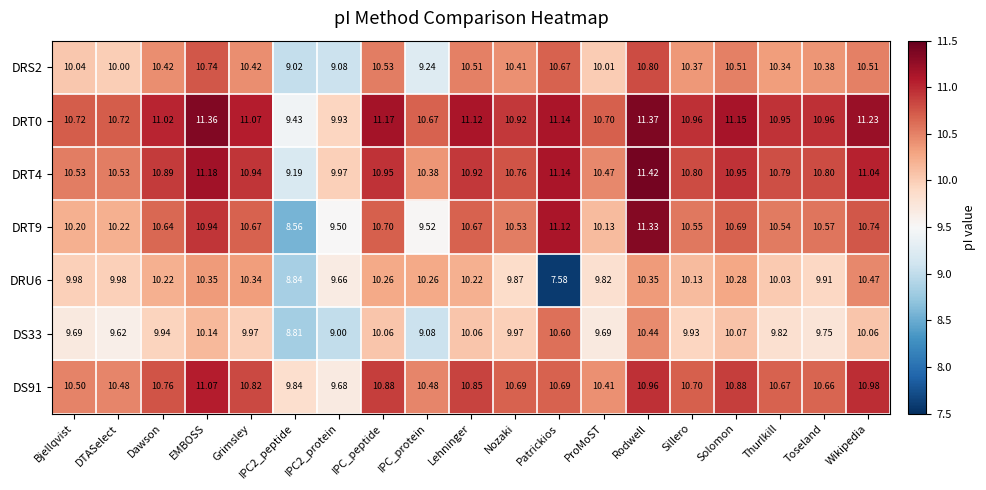

At which label does DRT4 first exceed 10?

Bjellqvist